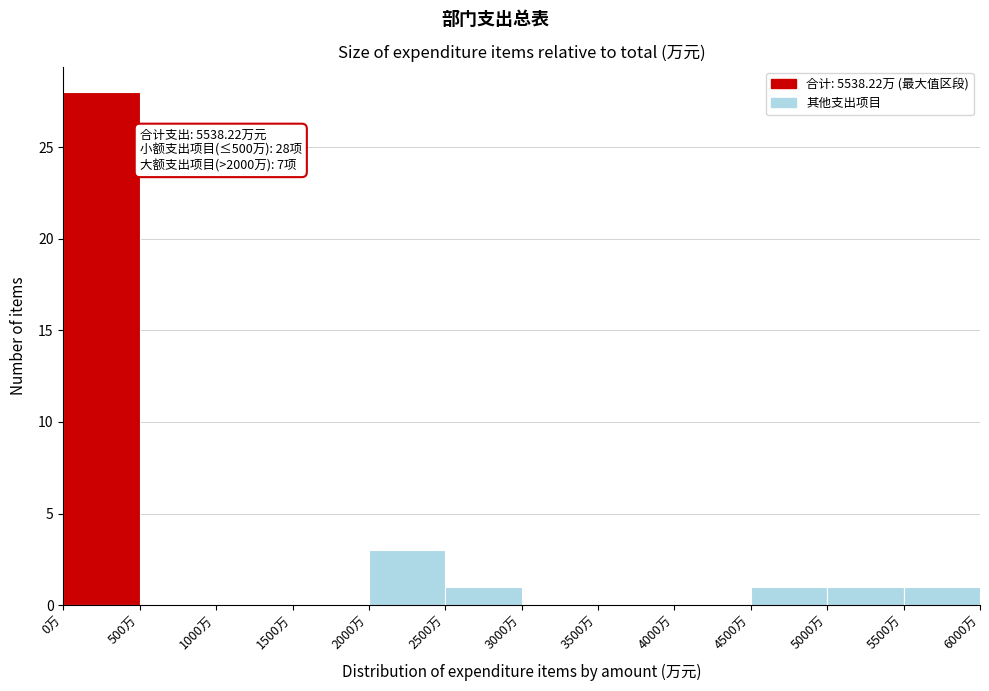

Which range on the x-axis has the tallest bar?

0 to 500